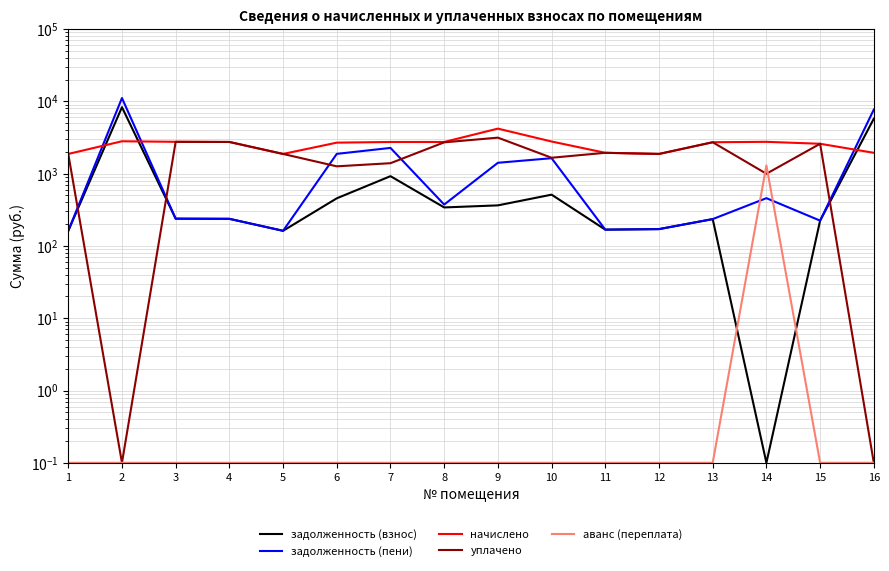

Where is начислено nearest to the value 3037?

2